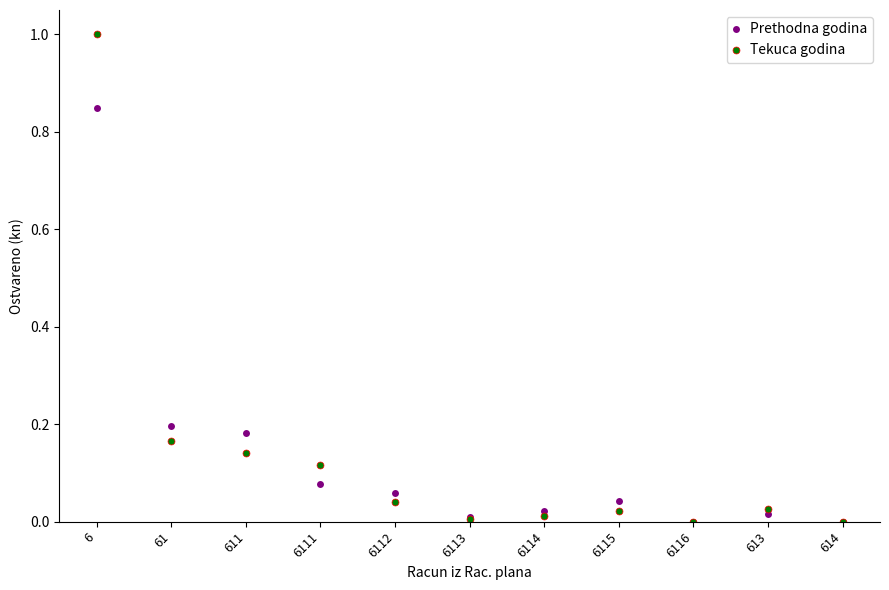

Is this an area chart (filled region under the line)?

No